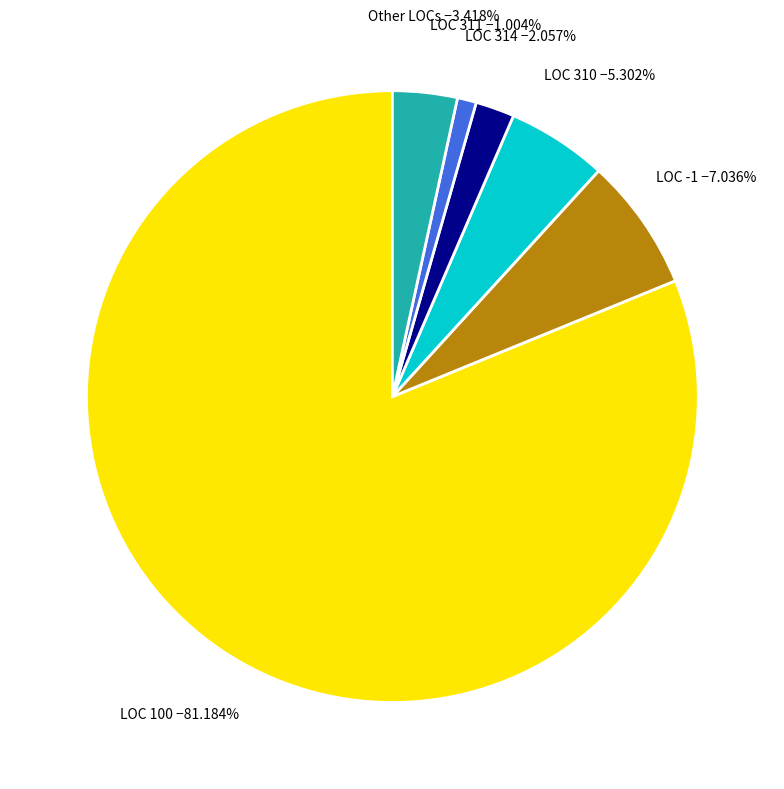

Approximately how many times larger is the value at Other LOCs compared to LOC 314?

1.7